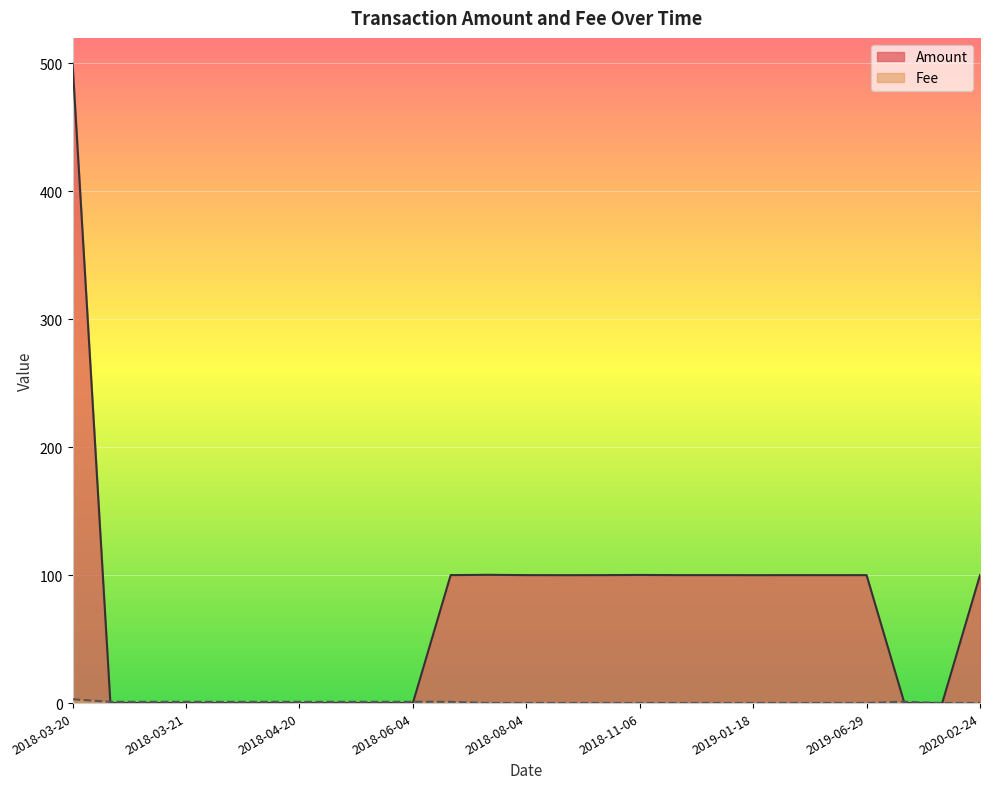

How many intersections are there between Fee and Amount?

4